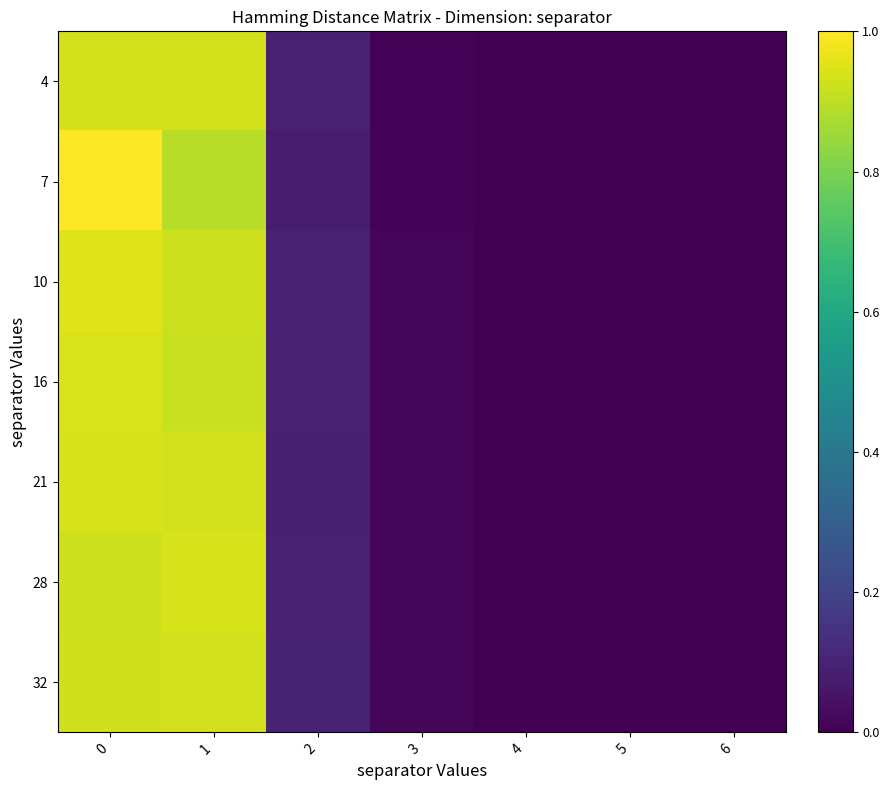

Reading left to right, list all the values displayed in this chart.

4: 0=0.9	1=0.9	2=0.1	3=0.0	4=0.0	5=0.0	6=0.0
7: 0=1.0	1=0.9	2=0.1	3=0.0	4=0.0	5=0.0	6=0.0
10: 0=1.0	1=0.9	2=0.1	3=0.0	4=0.0	5=0.0	6=0.0
16: 0=0.9	1=0.9	2=0.1	3=0.0	4=0.0	5=0.0	6=0.0
21: 0=0.9	1=0.9	2=0.1	3=0.0	4=0.0	5=0.0	6=0.0
28: 0=0.9	1=0.9	2=0.1	3=0.0	4=0.0	5=0.0	6=0.0
32: 0=0.9	1=0.9	2=0.1	3=0.0	4=0.0	5=0.0	6=0.0